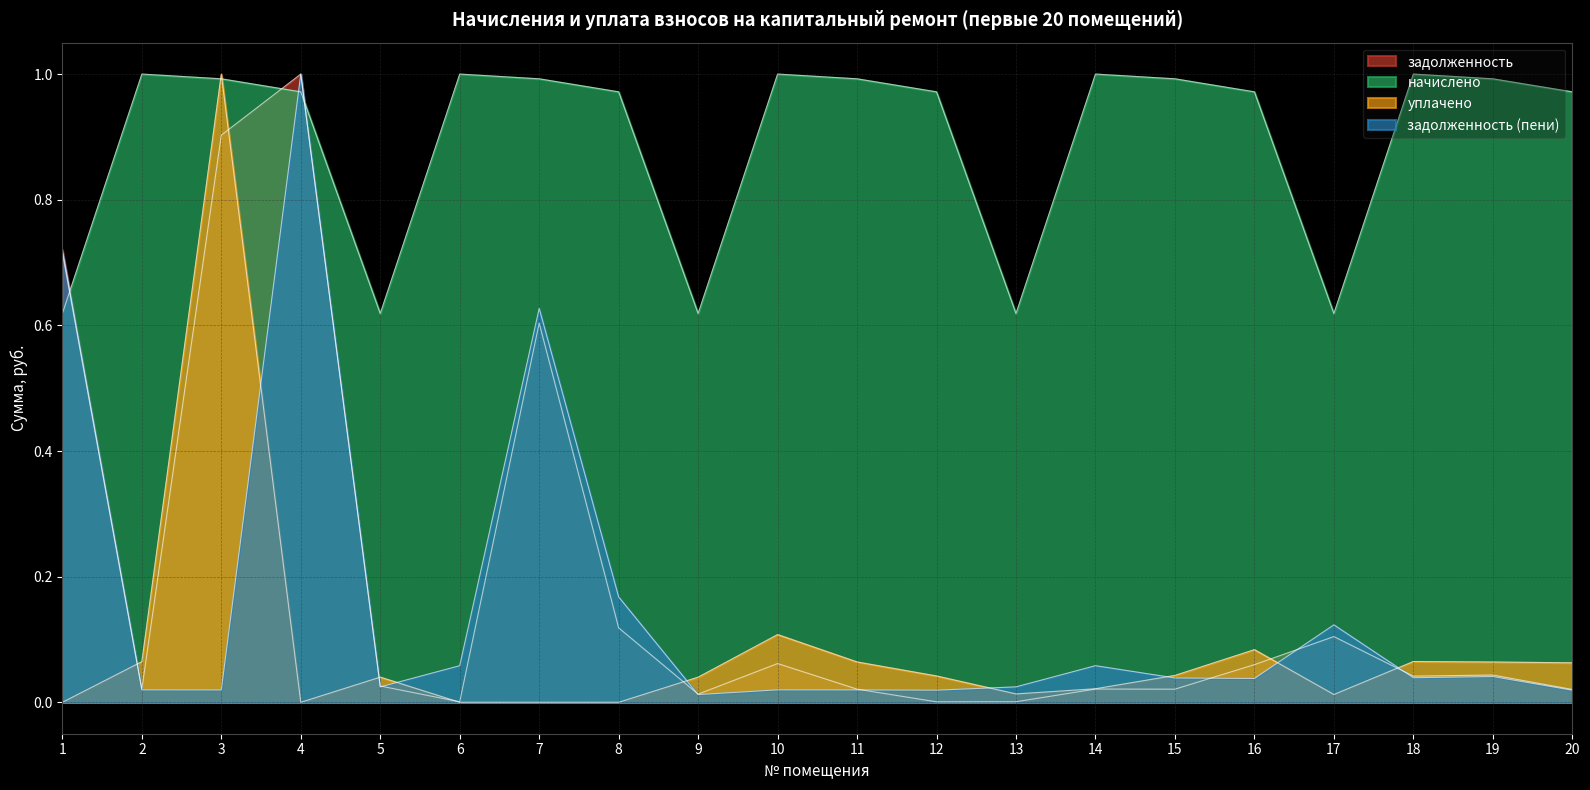

List the labels in order of начислено value, smallest first.

1, 5, 9, 13, 17, 4, 8, 12, 16, 20, 3, 7, 11, 15, 19, 2, 6, 10, 14, 18